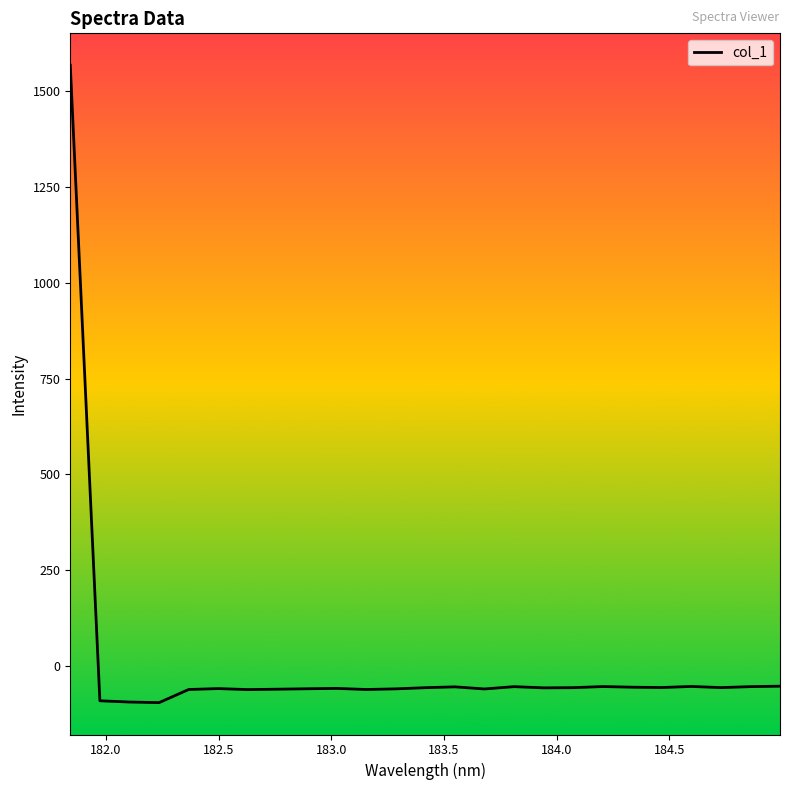

What is the difference between the maximum and minimum values?

1662.7